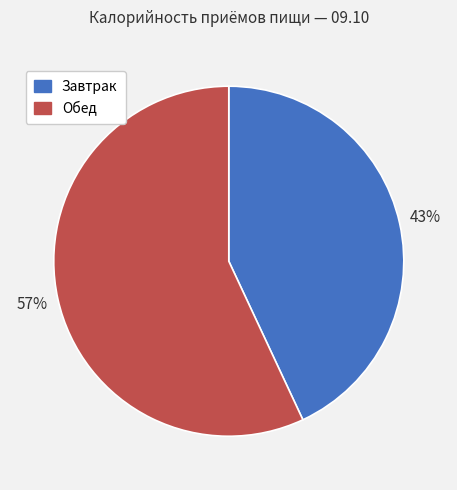

Do Обед and Завтрак together represent more than half of the pie?

Yes